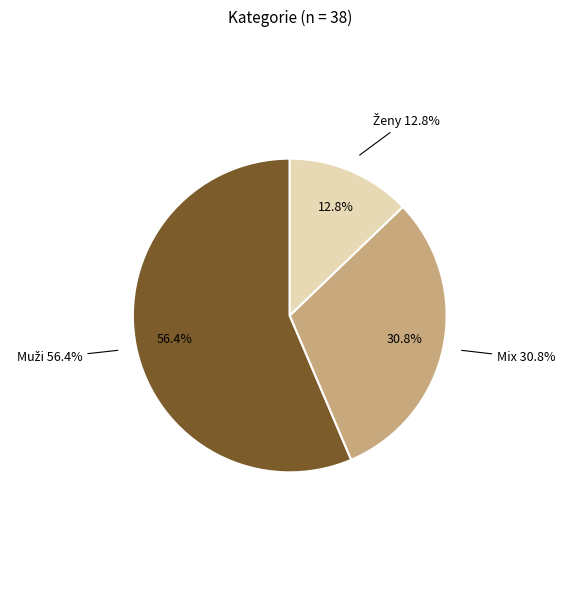

What is the majority slice?

Muži